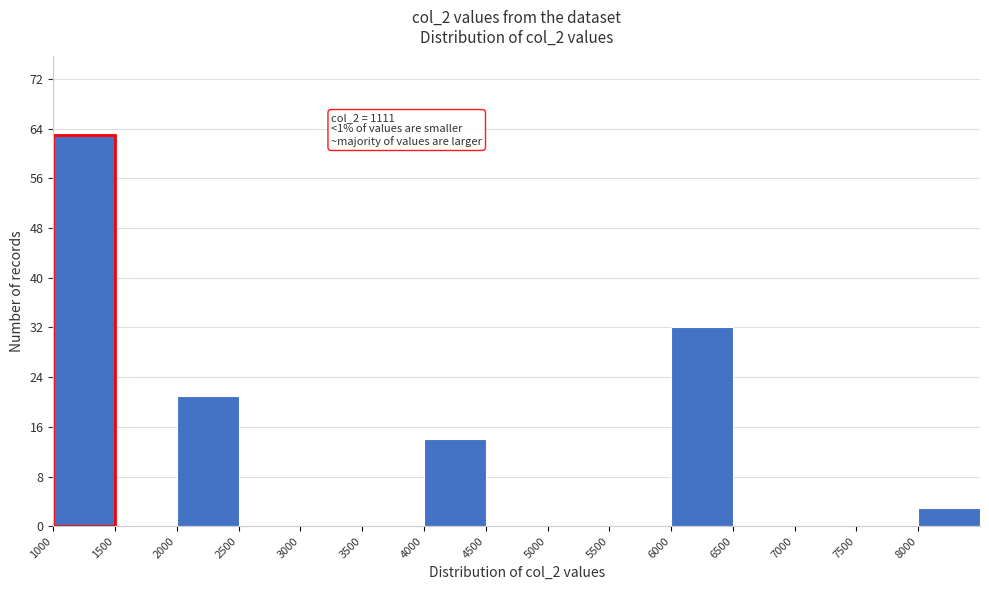

Over which range of the x-axis is the bar tallest?

1000 to 1500